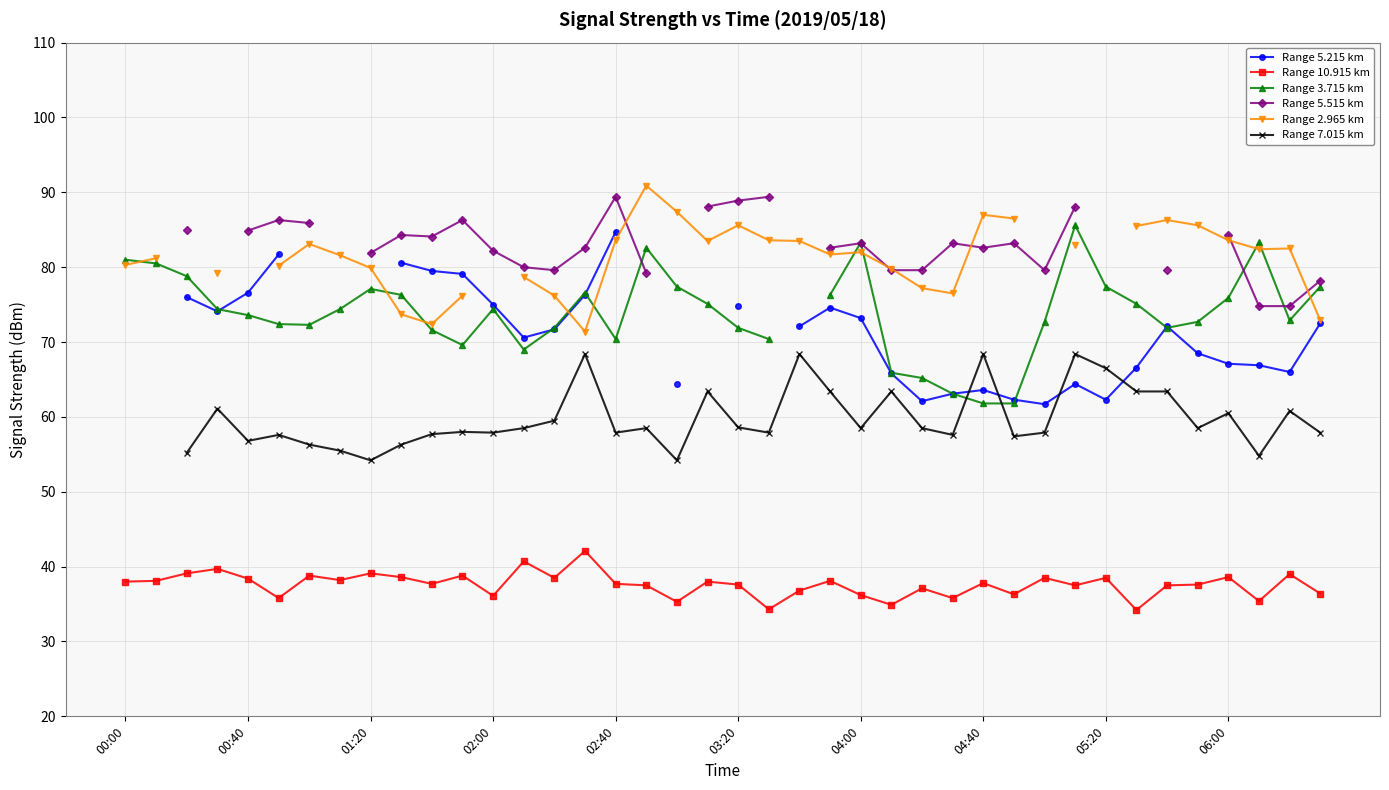

How many lines are shown in the chart?

6